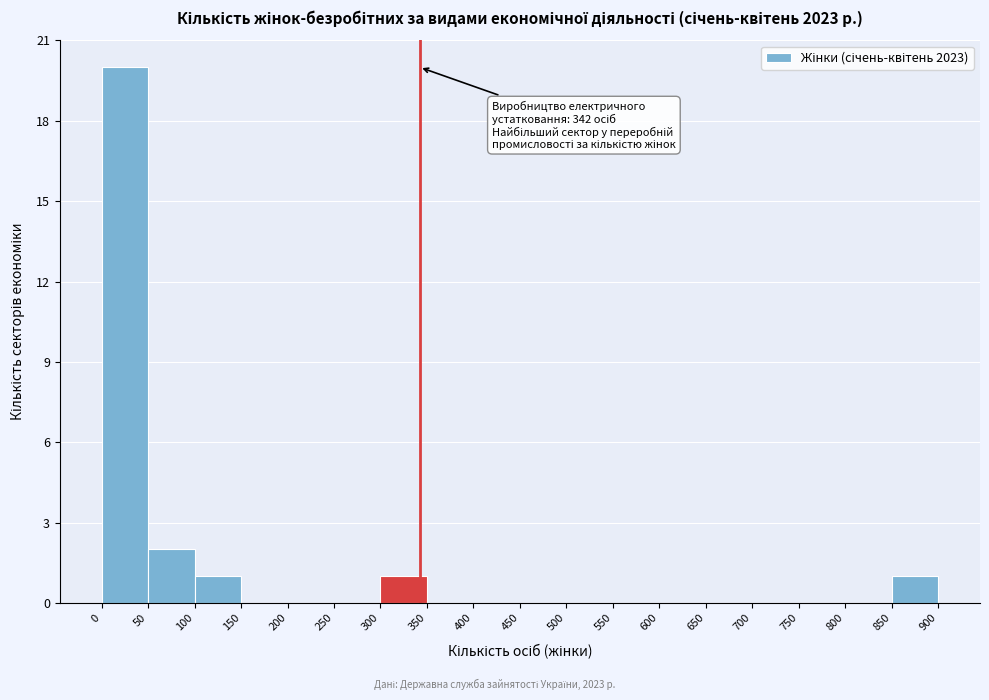

Over which range of the x-axis is the bar tallest?

0 to 50